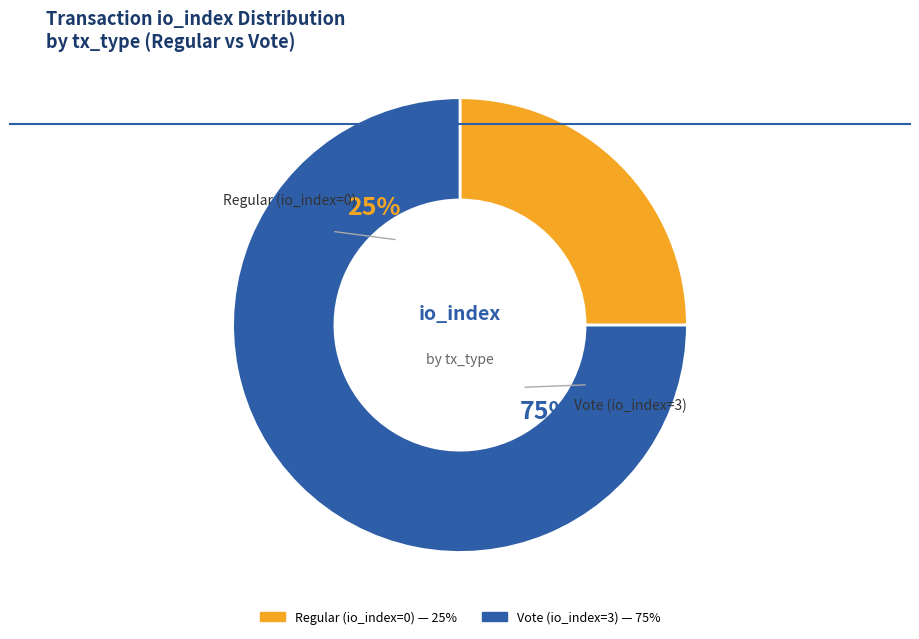

To the nearest percent, what is the average slice percentage?

50%